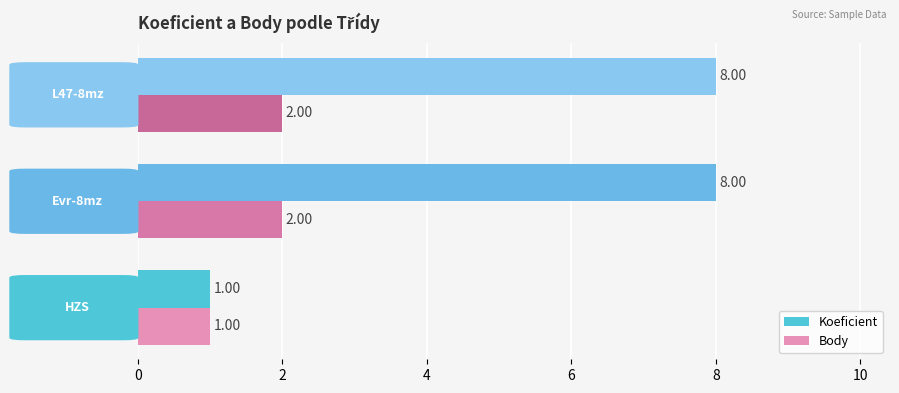

Which series has the largest total across all categories?

Koeficient